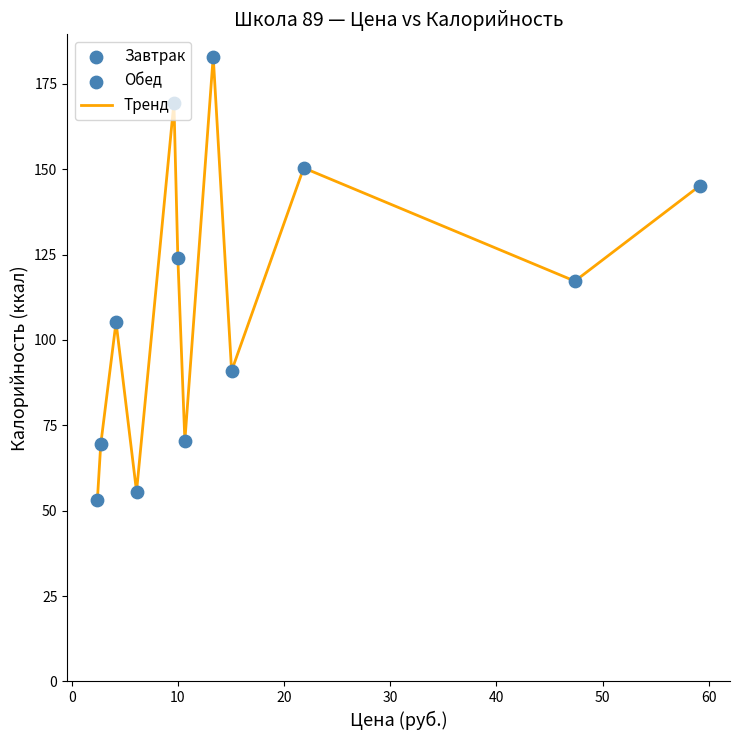

What is the difference between the maximum and minimum values?

130.0